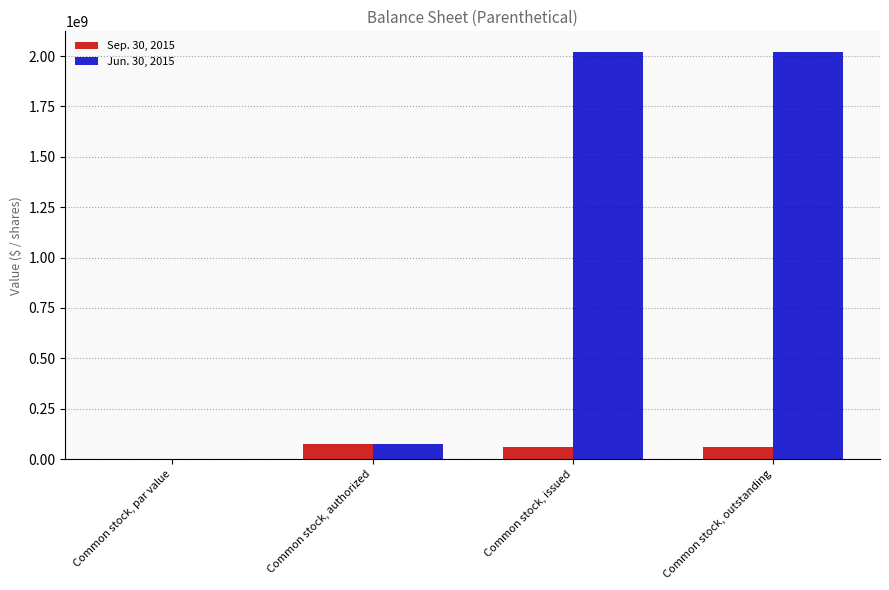

What is the sum of all Jun. 30, 2015 values?

4119000000.0